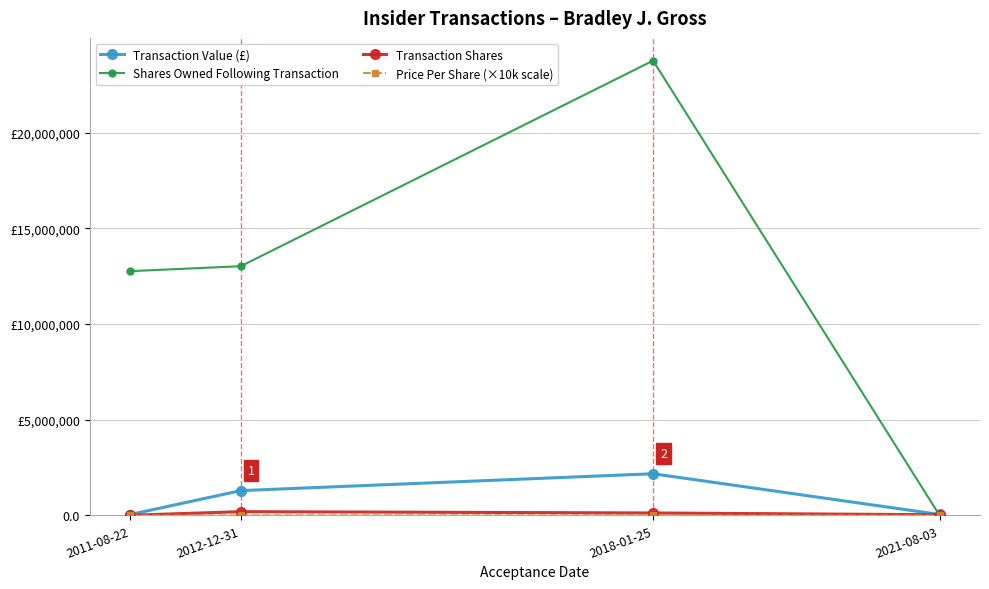

Is this an area chart (filled region under the line)?

No